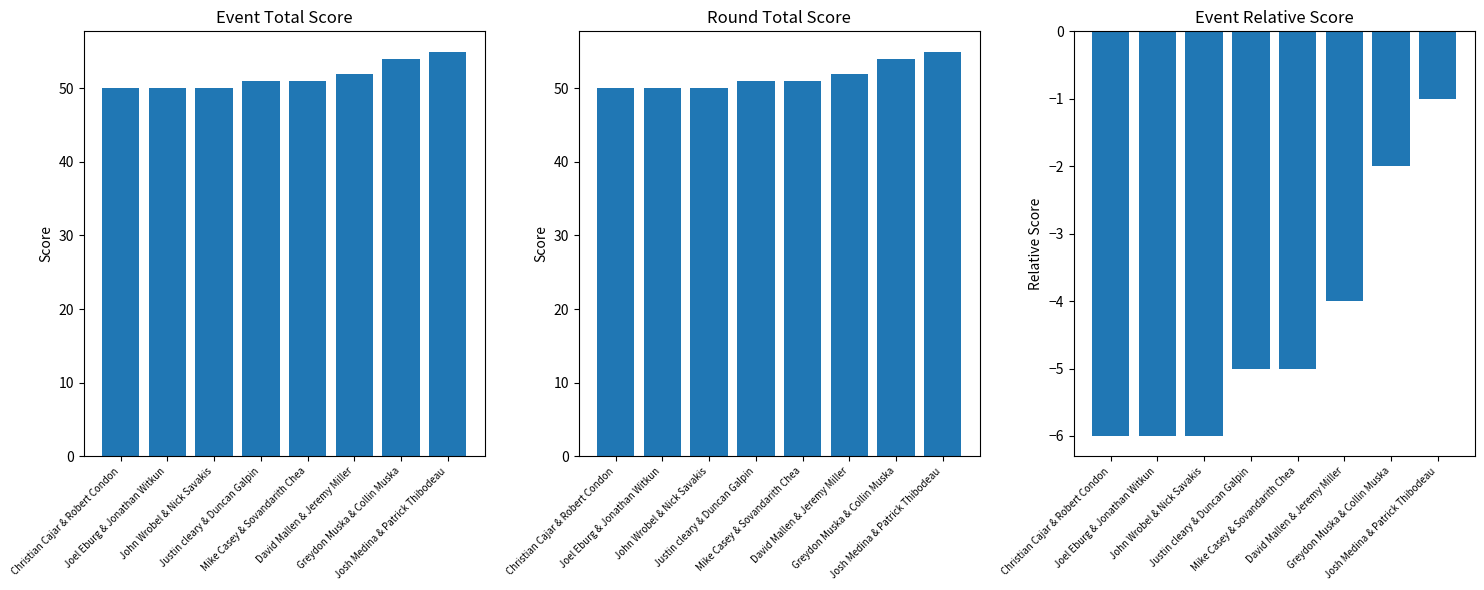

Count the number of categories in the chart.

8